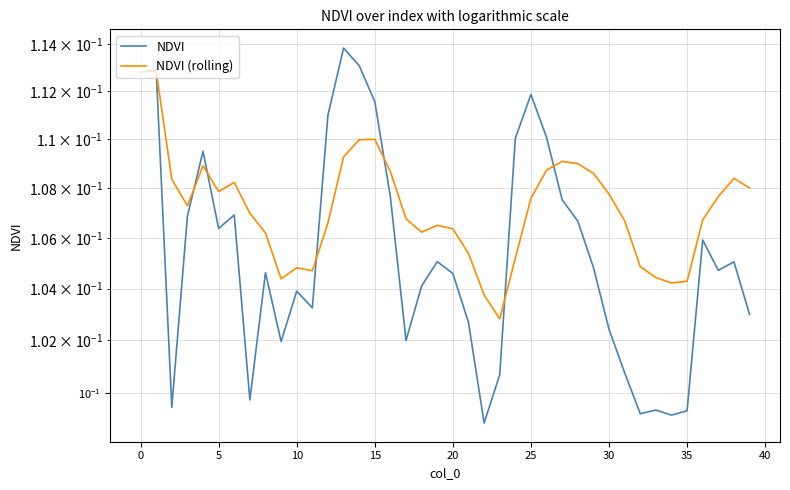

True or false: NDVI (rolling) and NDVI intersect in this chart.

True